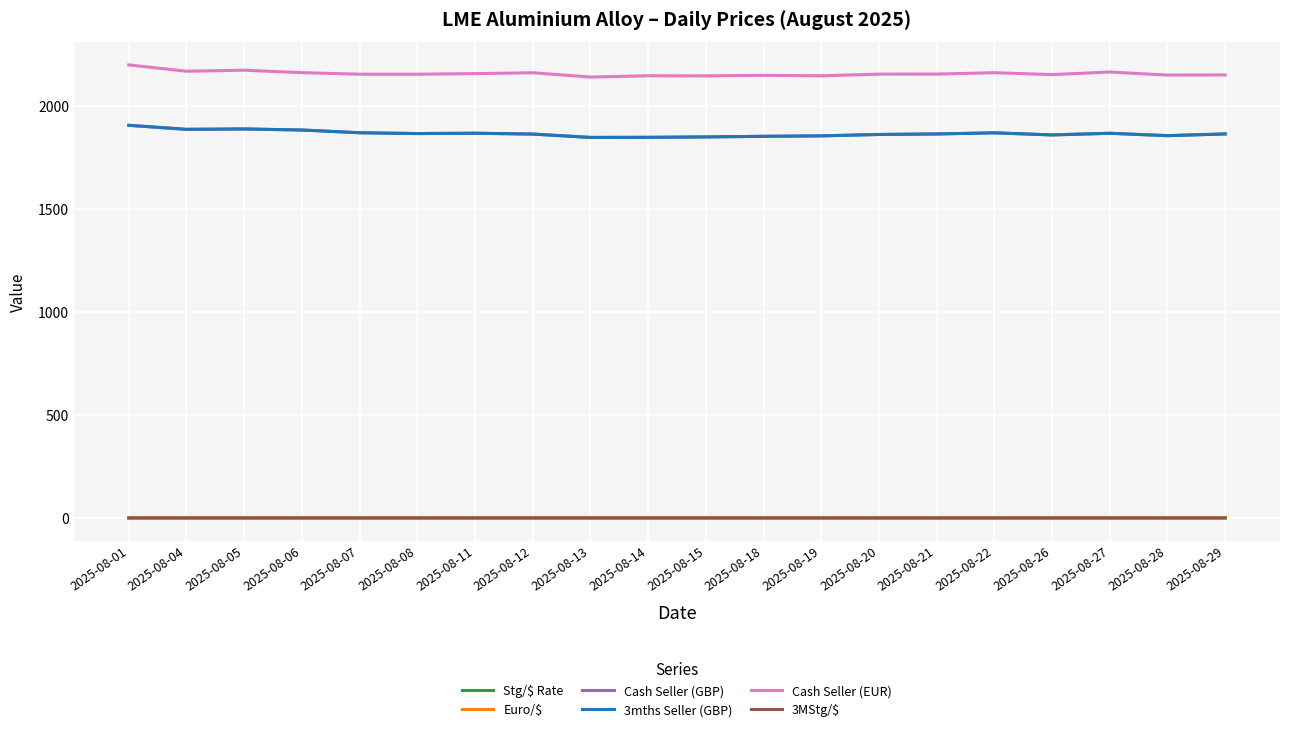

Rank the series at 2025-08-13 from highest to lowest value.

Cash Seller (EUR), Cash Seller (GBP), 3mths Seller (GBP), 3MStg/$, Stg/$ Rate, Euro/$